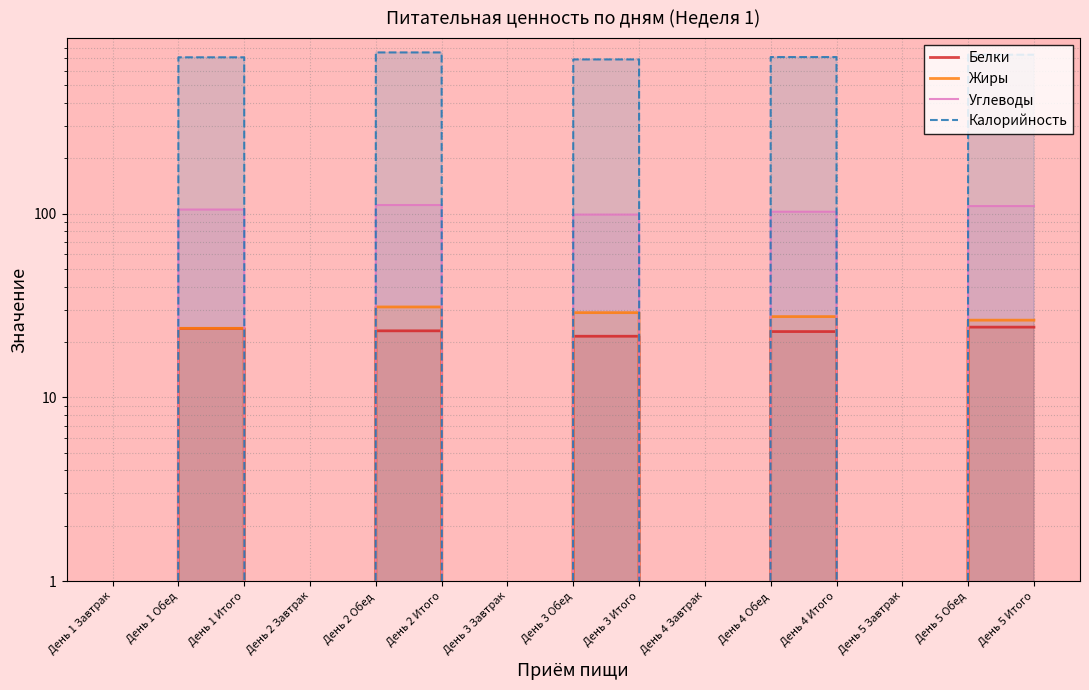

What is the label of the 2nd point from the left?

День 1 Обед